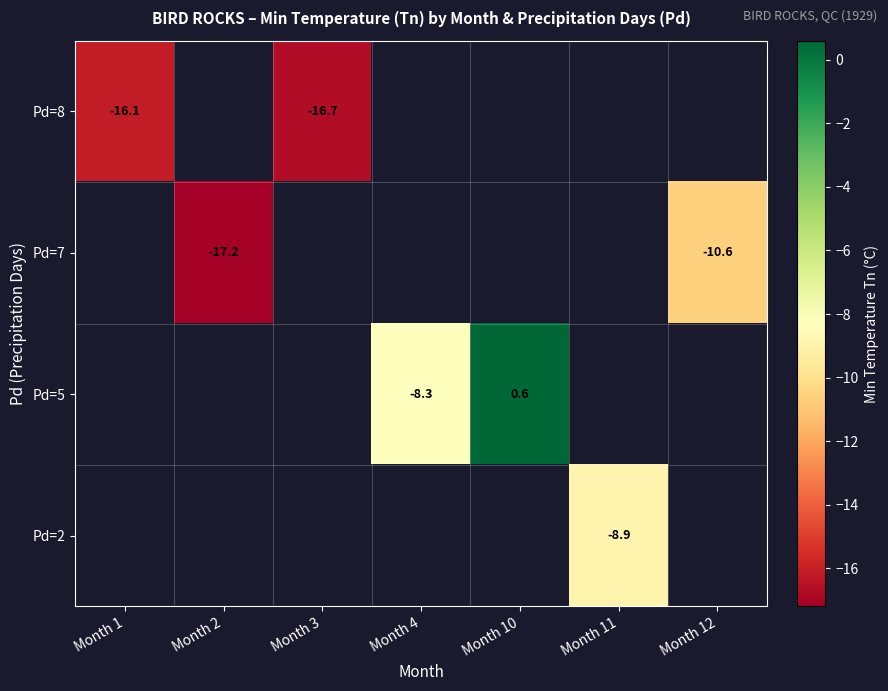

Which series has the largest range (max minus min)?

row_0